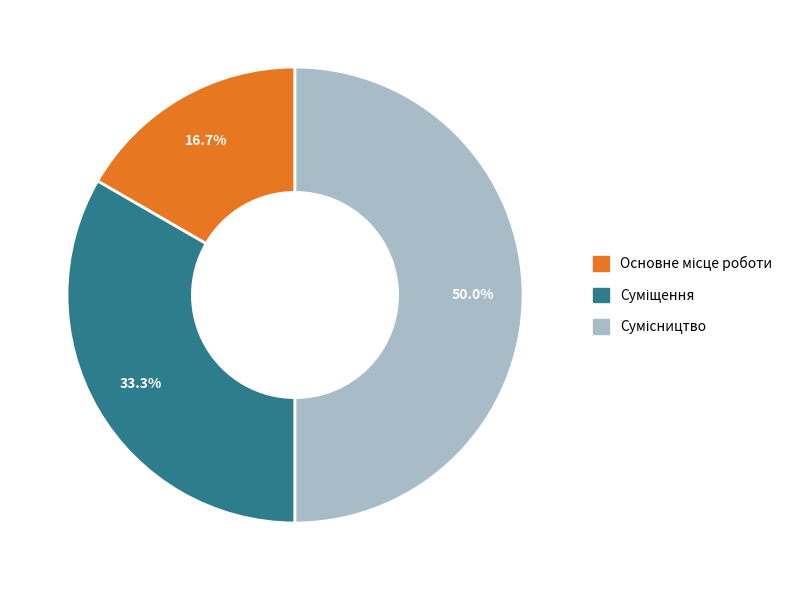

Is there any slice that represents more than half of the pie?

No